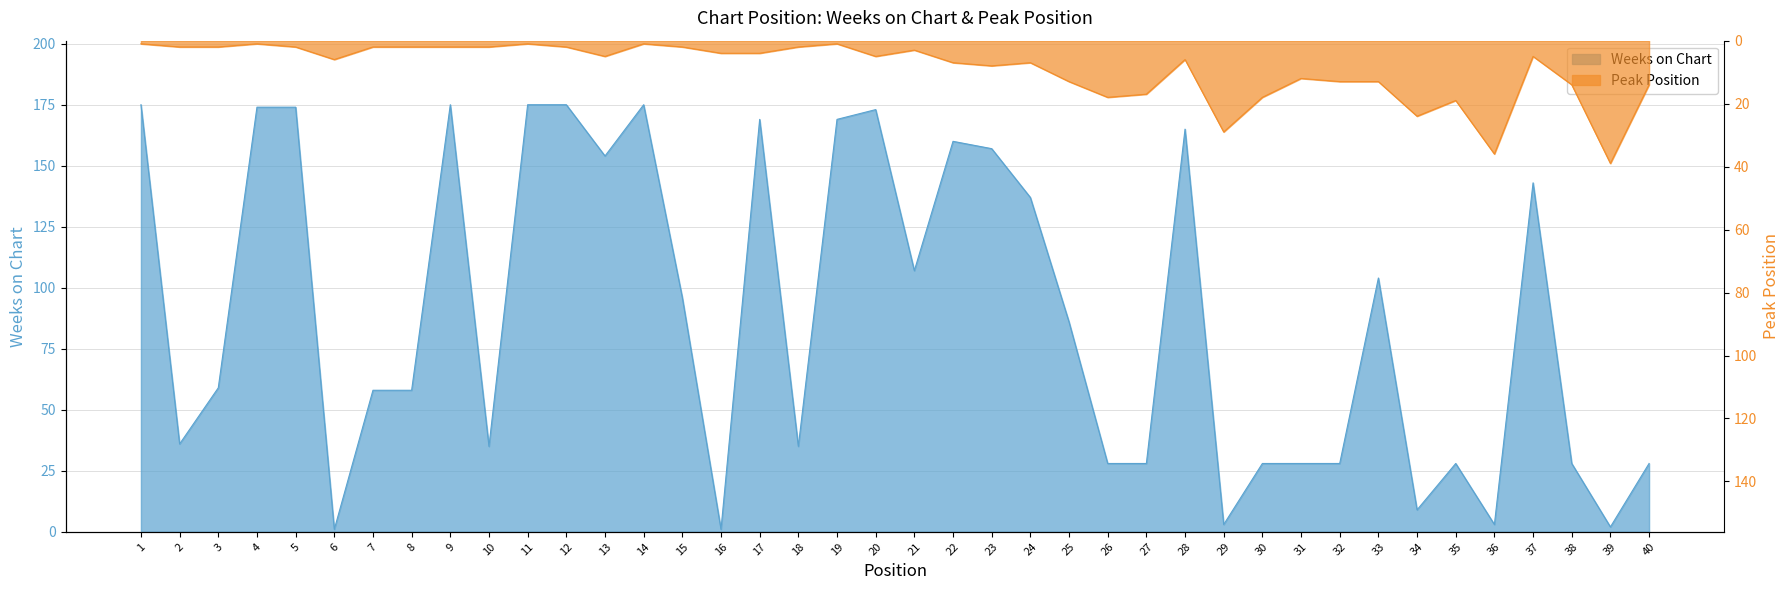

At which category is the sum across all series the highest?

20